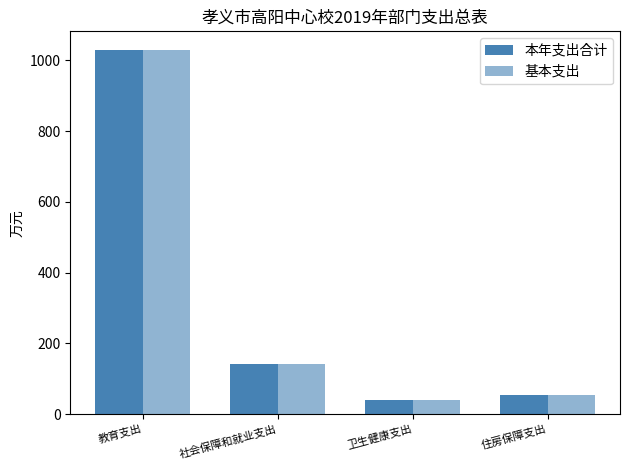

The value of 基本支出 at 卫生健康支出 is 24.8. True or false?

False